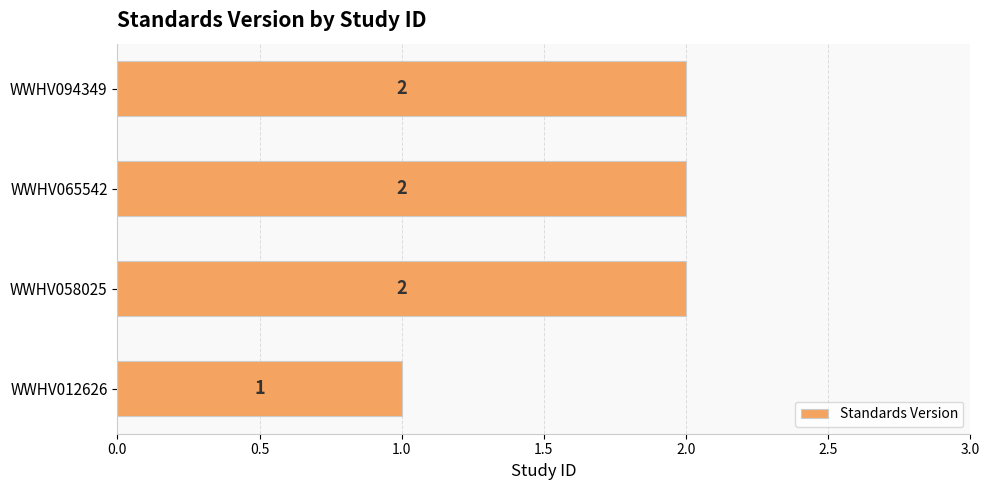

What is the ratio of the value at WWHV065542 to the value at WWHV094349?

1.0